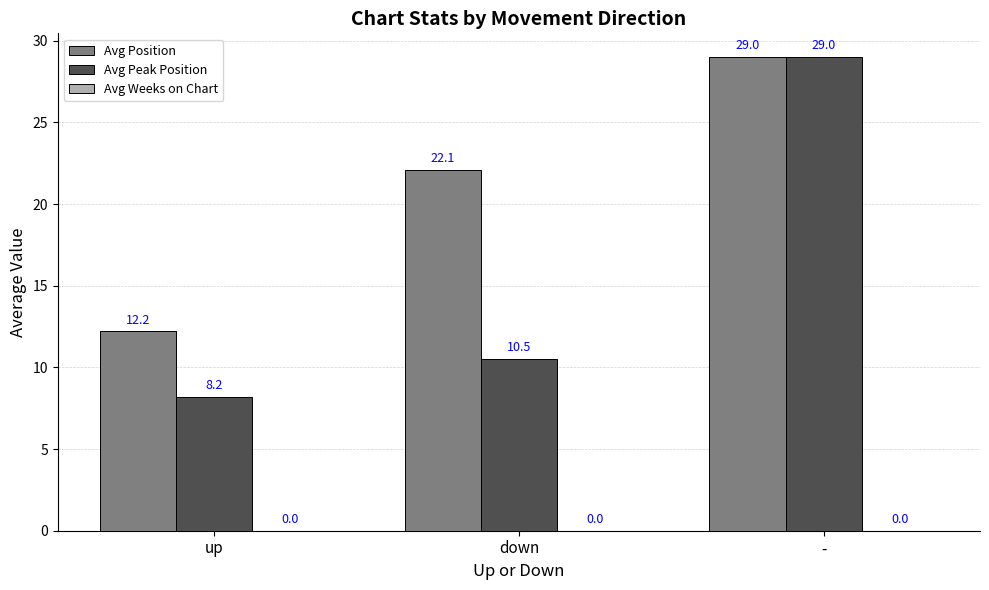

Does the chart contain any negative values?

No